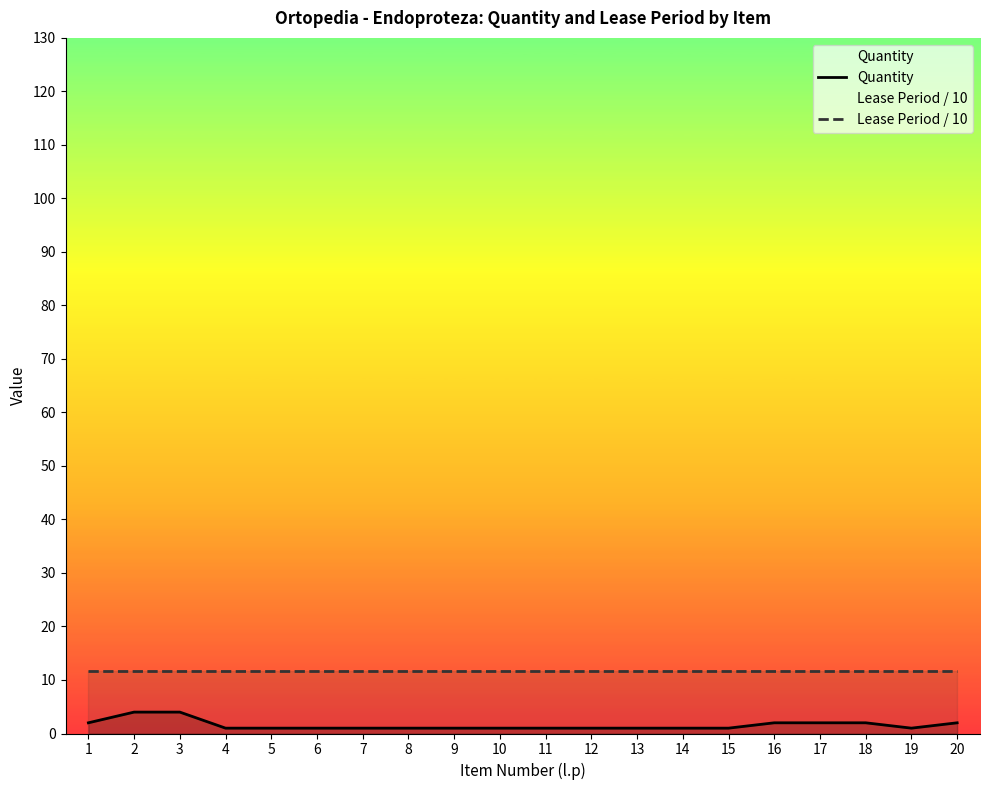

What is the spread (max minus min) of values at 3?

7.7